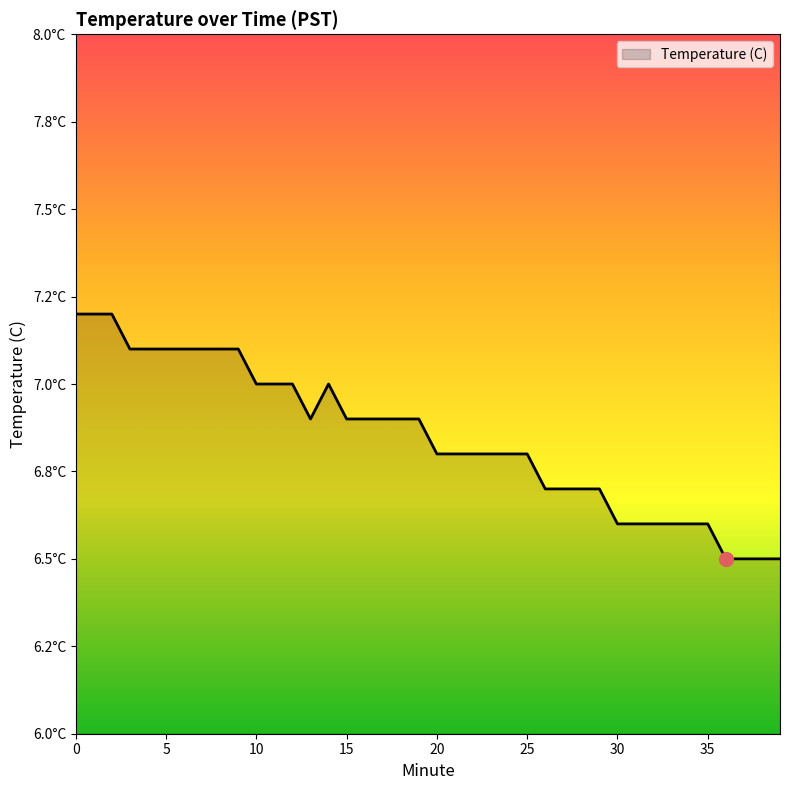

Is this an area chart (filled region under the line)?

Yes